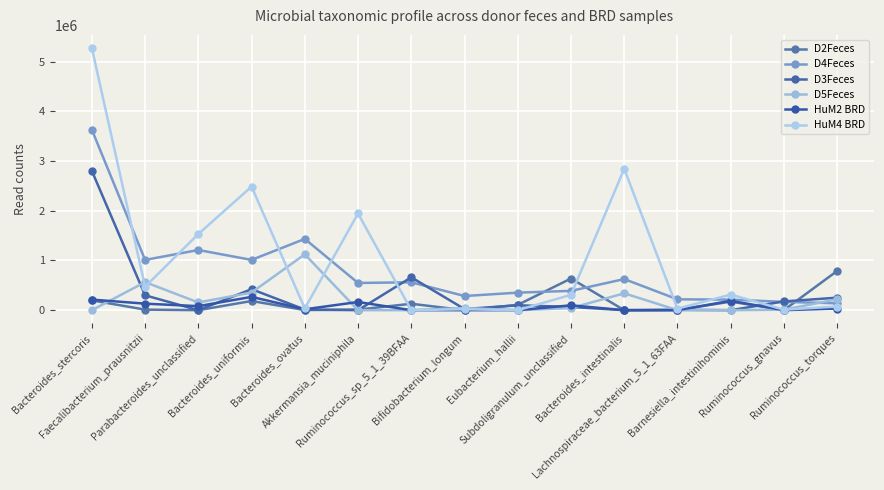

Is the value of HuM4 BRD at Parabacteroides_unclassified greater than the value of D2Feces at Bacteroides_ovatus?

Yes